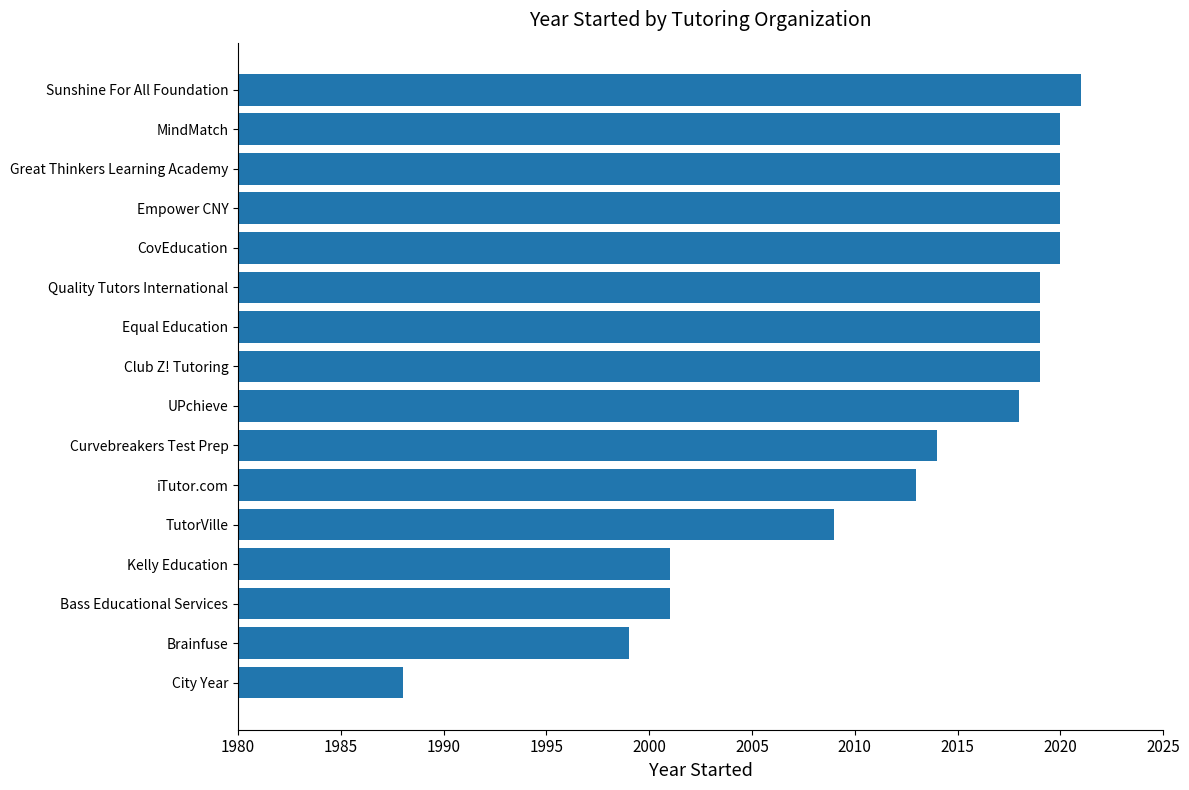

Is it true that the value at Quality Tutors International is 3110?

False